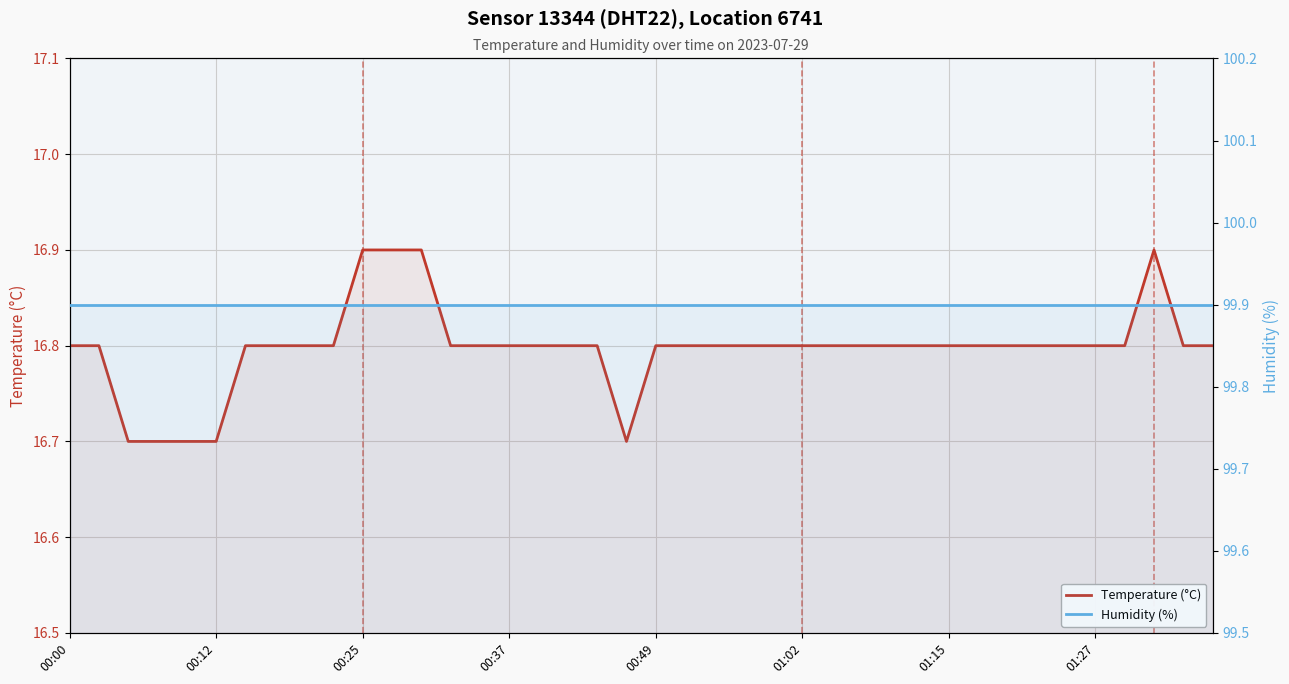

Count the Temperature (°C) values in the range 16 to 17.

40